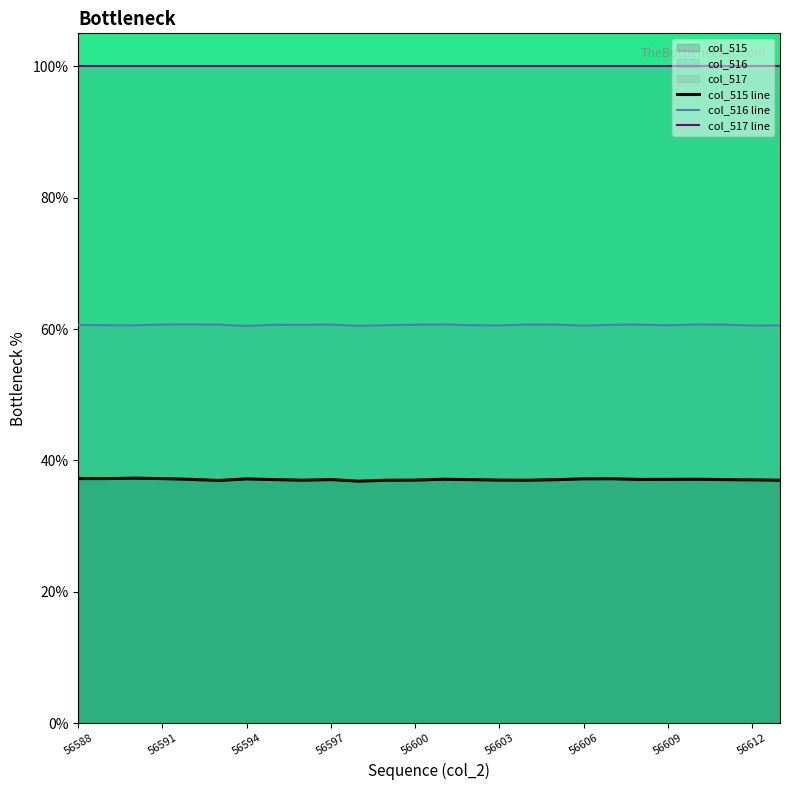

Which category has the highest value in the col_517 line series?

56588